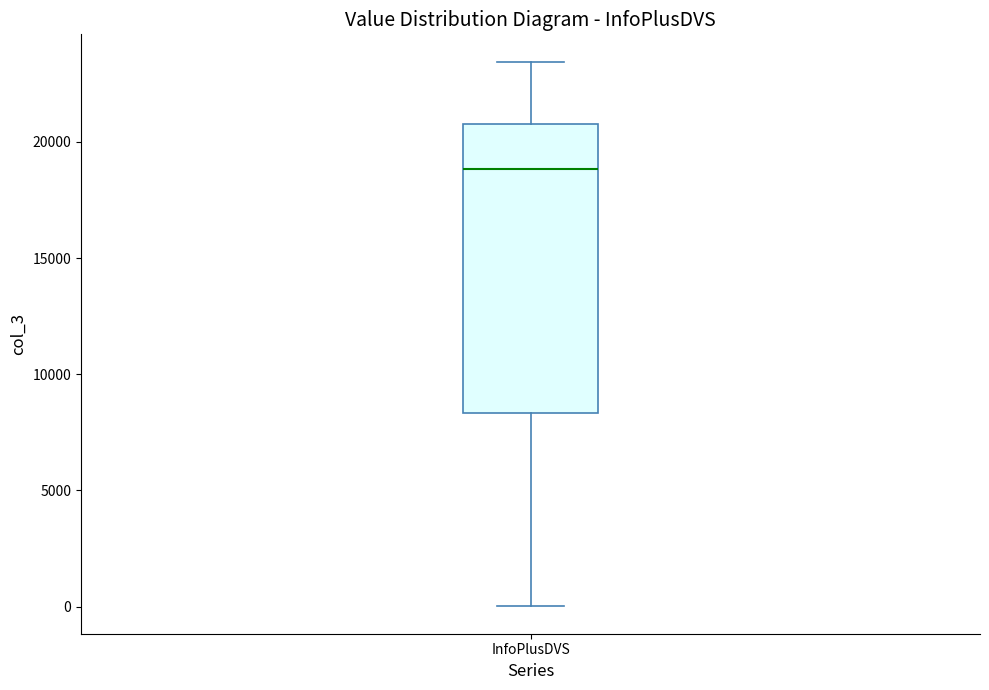

Read this box plot against the y-axis: the position of the median line, the range covered by the box, and the ends of both whiskers. The values are not printed on the chart, so give them approximately, as read against the axis.

median 19000, box 8500 to 21000, whiskers 0 to 23500